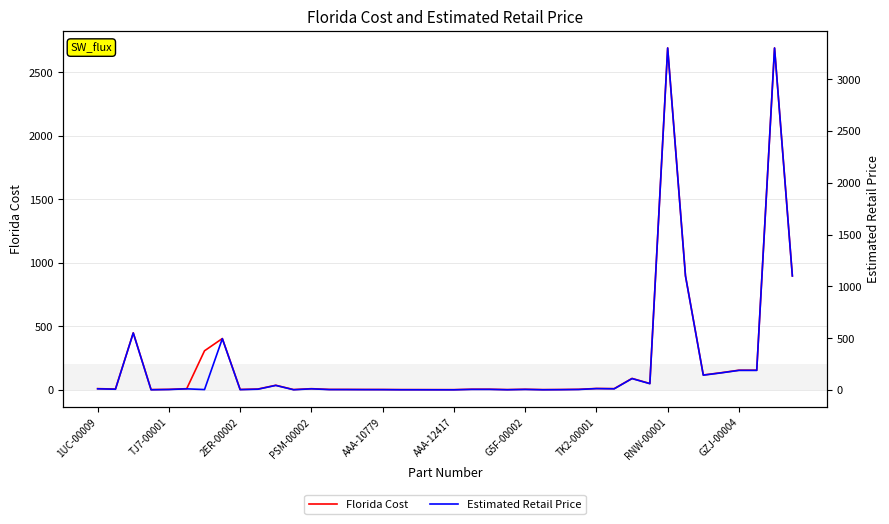

How many values in the Florida Cost series are below 6?

20